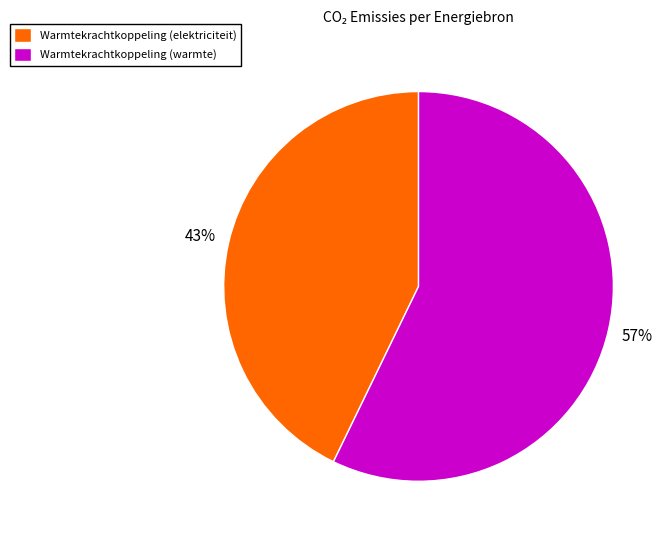

Is there any slice that represents more than half of the pie?

Yes